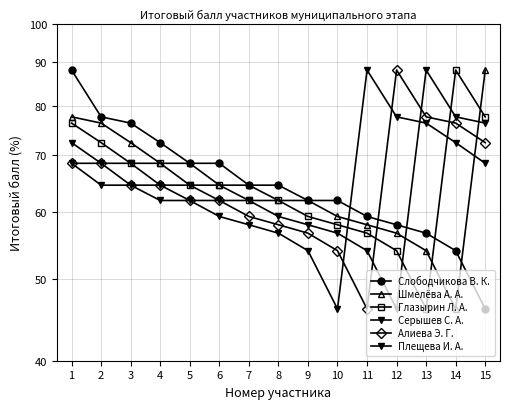

Reading left to right, what are all the values shown in this chart?

Слободчикова В. К.: 1=88.2	2=77.6	3=76.3	4=72.4	5=68.4	6=68.4	7=64.5	8=64.5	9=61.8	10=61.8	11=59.2	12=57.9	13=56.6	14=54.0	15=46.0
Шмелёва А. А.: 1=77.6	2=76.3	3=72.4	4=68.4	5=68.4	6=64.5	7=64.5	8=61.8	9=61.8	10=59.2	11=57.9	12=56.6	13=54.0	14=46.0	15=88.2
Глазырин Л. А.: 1=76.3	2=72.4	3=68.4	4=68.4	5=64.5	6=64.5	7=61.8	8=61.8	9=59.2	10=57.9	11=56.6	12=54.0	13=46.0	14=88.2	15=77.6
Серышев С. А.: 1=72.4	2=68.4	3=68.4	4=64.5	5=64.5	6=61.8	7=61.8	8=59.2	9=57.9	10=56.6	11=54.0	12=46.0	13=88.2	14=77.6	15=76.3
Алиева Э. Г.: 1=68.4	2=68.4	3=64.5	4=64.5	5=61.8	6=61.8	7=59.2	8=57.9	9=56.6	10=54.0	11=46.0	12=88.2	13=77.6	14=76.3	15=72.4
Плещева И. А.: 1=68.4	2=64.5	3=64.5	4=61.8	5=61.8	6=59.2	7=57.9	8=56.6	9=54.0	10=46.0	11=88.2	12=77.6	13=76.3	14=72.4	15=68.4